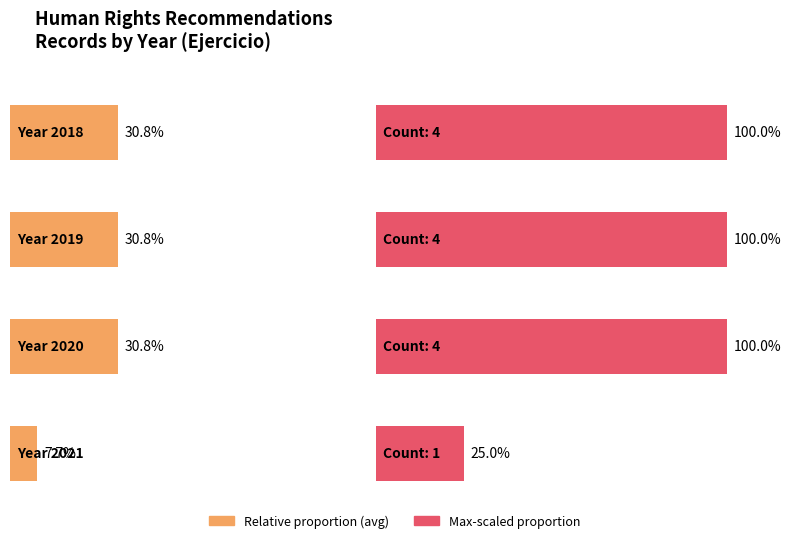

Is it true that the value at 2020 is 4?

True